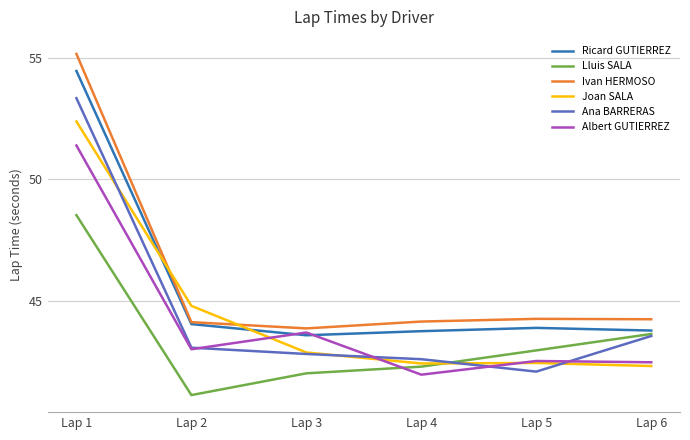

What is the total value across all series at Lap 2?

260.2